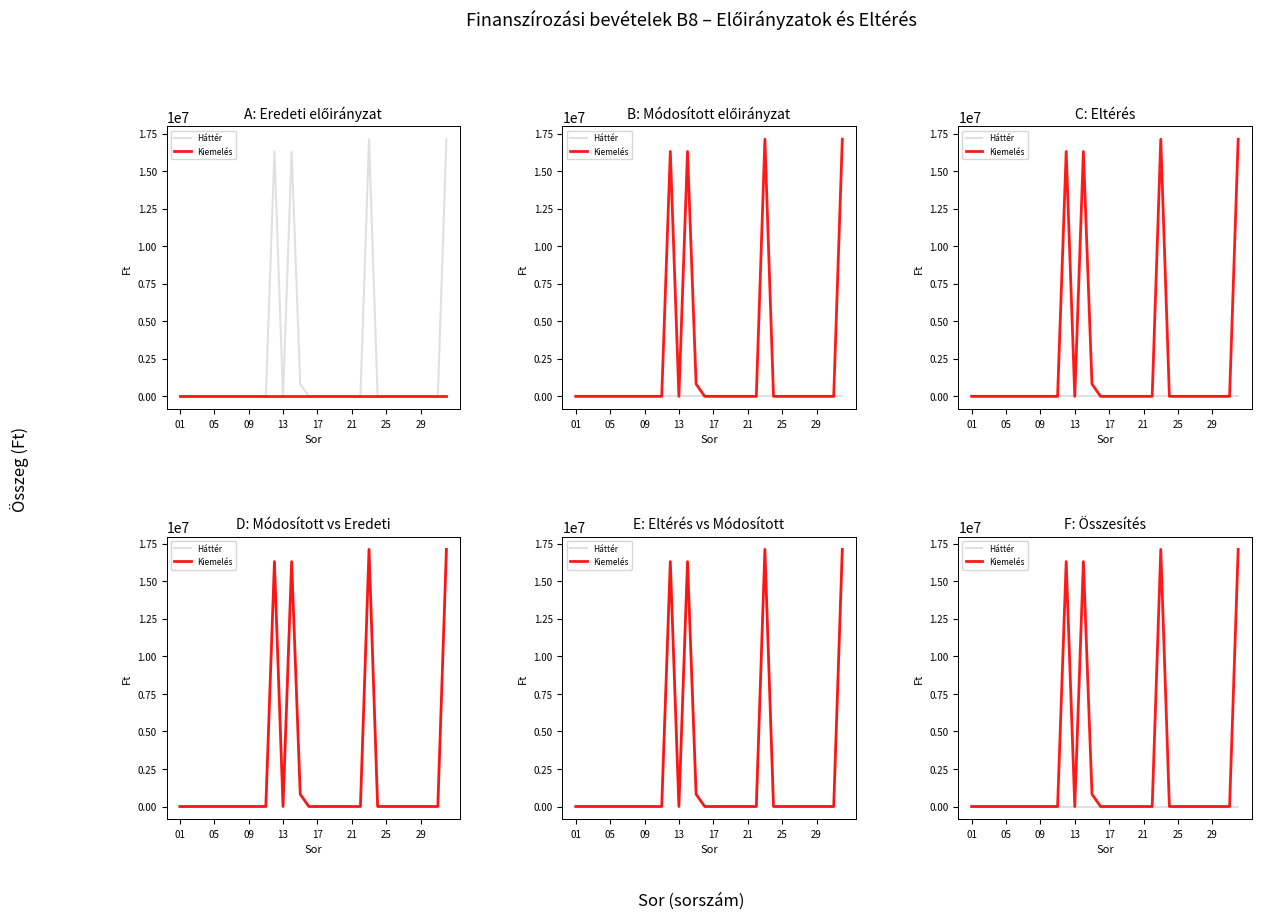

Between 09 and 30, which series saw the biggest shift?

Háttér